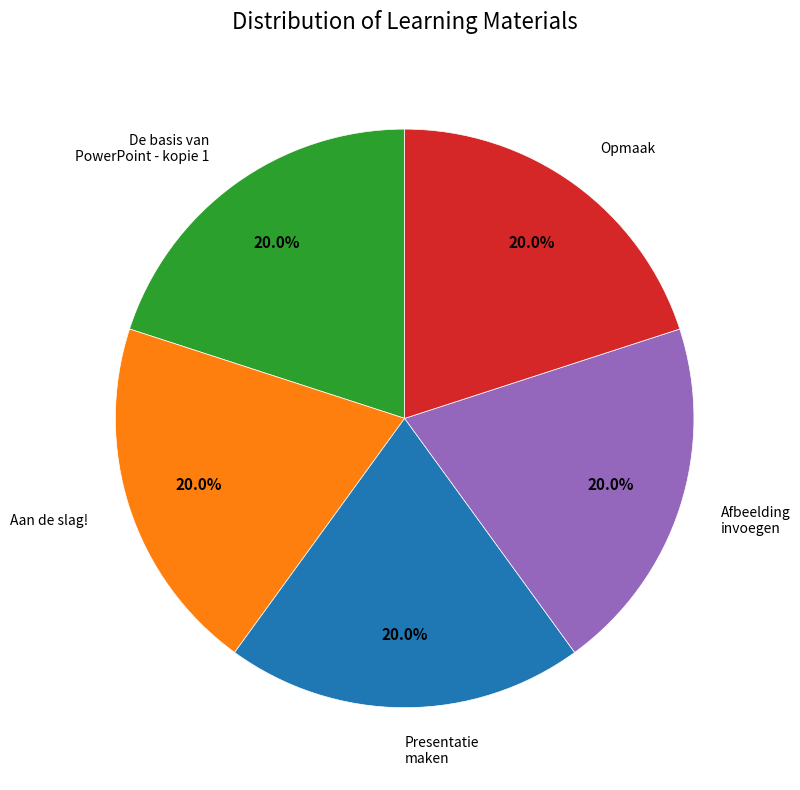

Combined, do Aan de slag! and Presentatie maken account for over 50%?

No